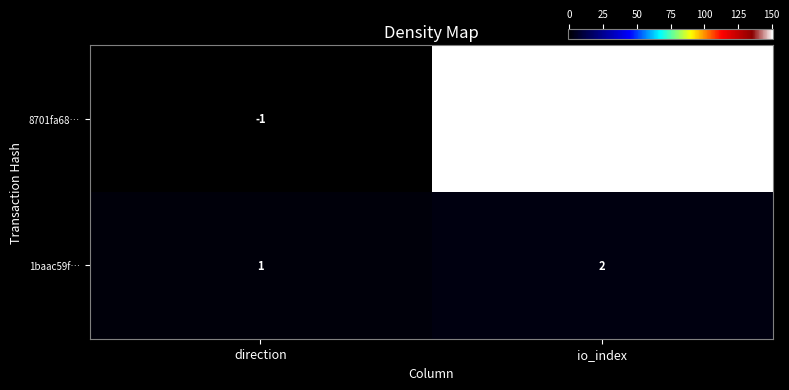

What is the maximum value shown in the chart?

151